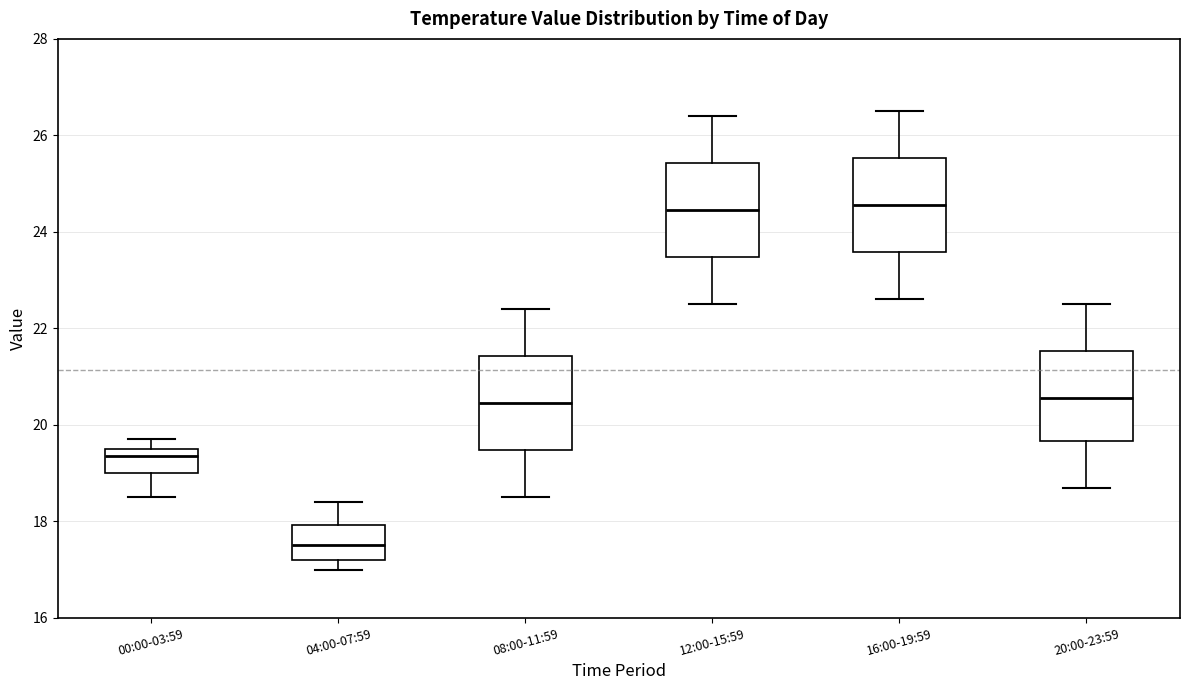

Reading left to right, transcribe this box plot: for each box, give where its median line is, the range the box spans, and where its two whiskers end, as read against the y-axis. The values are not printed on the chart, so give them approximately, as read against the axis.

00:00-03:59: median 19.4, box 19.0 to 19.6, whiskers 18.6 to 19.8
04:00-07:59: median 17.6, box 17.2 to 18.0, whiskers 17.0 to 18.4
08:00-11:59: median 20.4, box 19.4 to 21.4, whiskers 18.6 to 22.4
12:00-15:59: median 24.4, box 23.4 to 25.4, whiskers 22.6 to 26.4
16:00-19:59: median 24.6, box 23.6 to 25.6, whiskers 22.6 to 26.6
20:00-23:59: median 20.6, box 19.6 to 21.6, whiskers 18.8 to 22.6